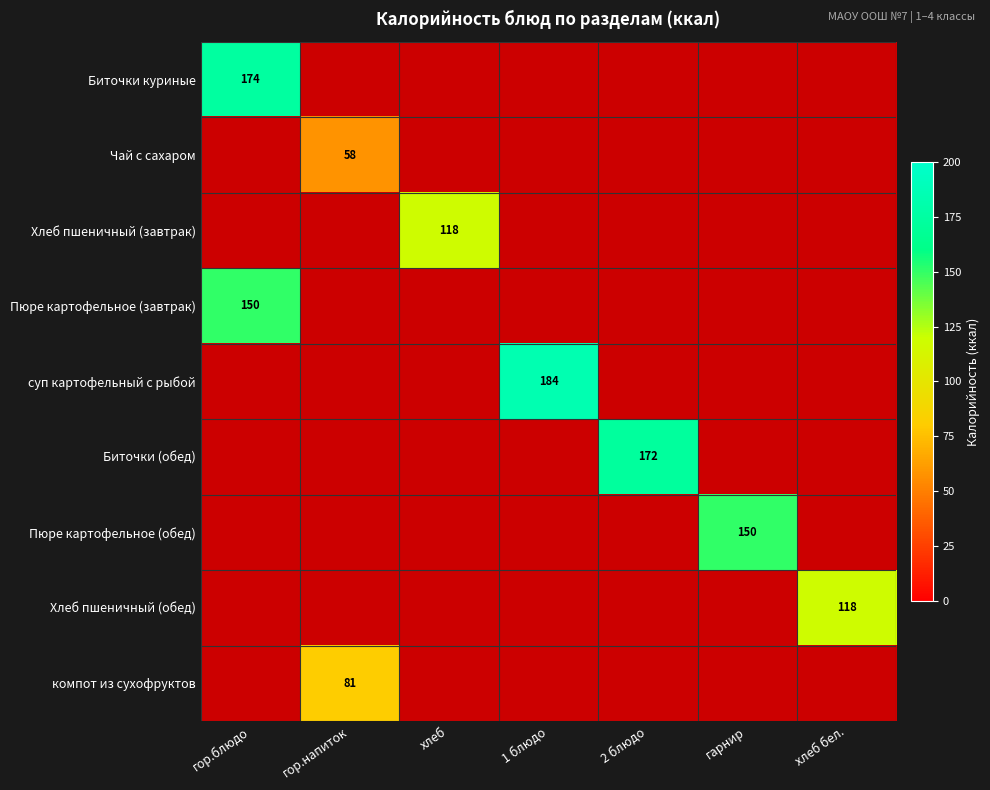

Count the number of data series in this chart.

9